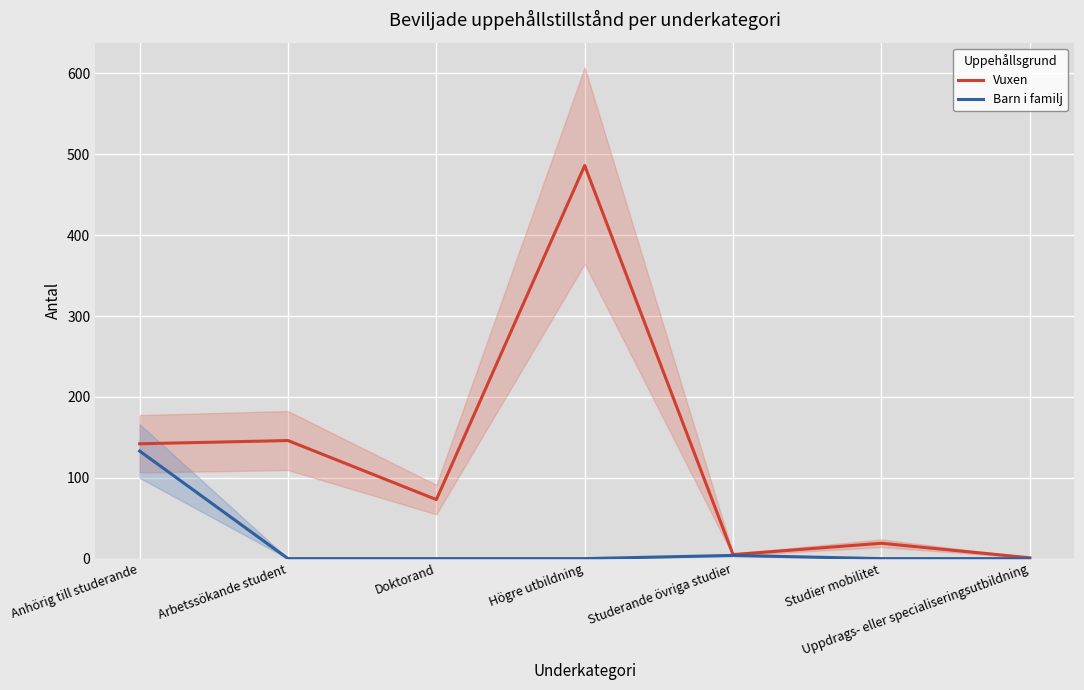

Reading left to right, transcribe all the data shown in this chart.

Vuxen: 142	146	73	486	5	19	1
Barn i familj: 133	0	0	0	4	0	0